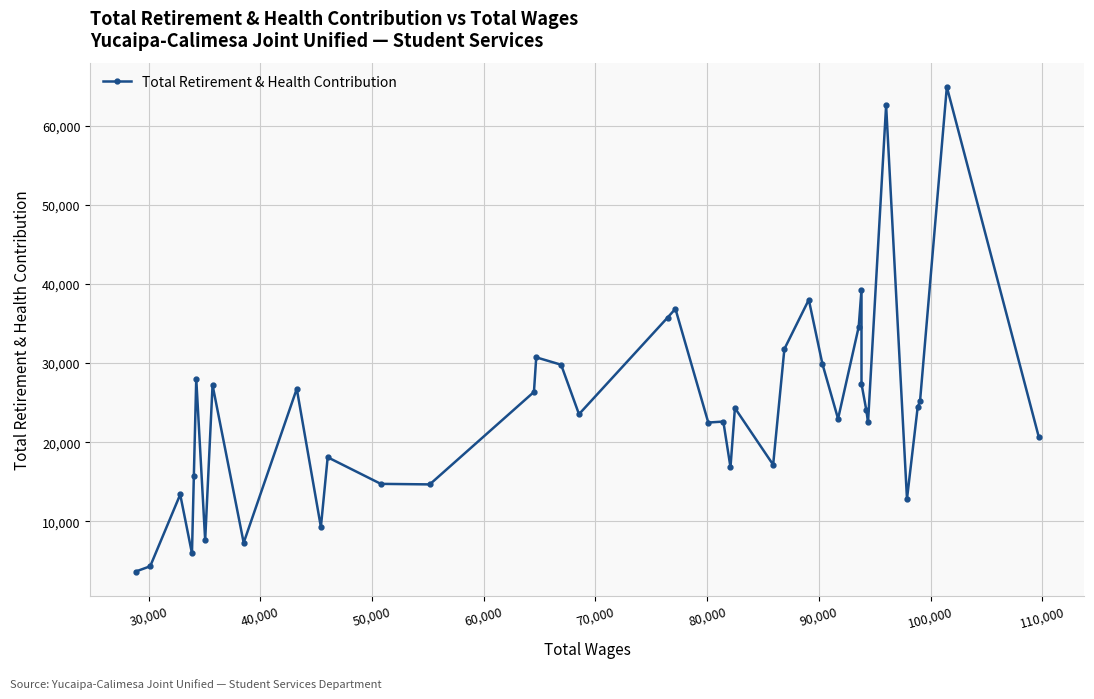

Count the number of values greater than 24031.

19